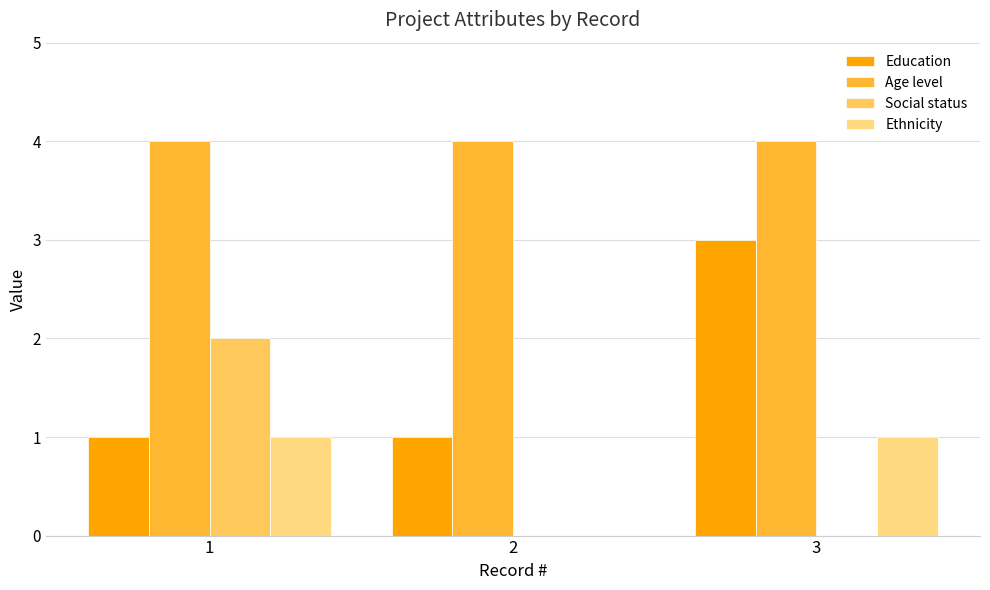

True or false: Age level has a value of 4 at 2.

True